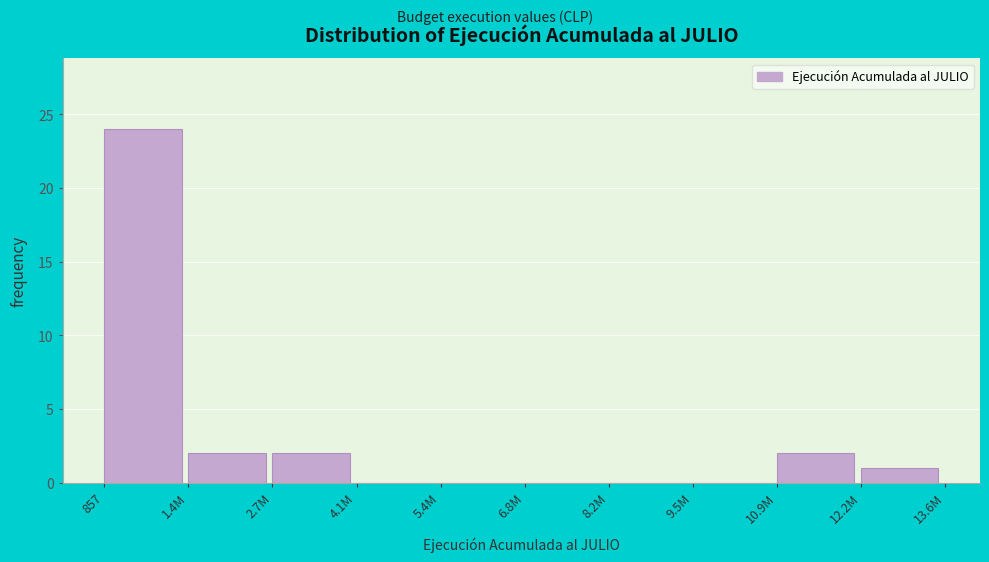

Reading left to right, extract all data points from this chart.

857=24	1.4M=2	2.7M=2	4.1M=0	5.4M=0	6.8M=0	8.2M=0	9.5M=0	10.9M=2	12.2M=1